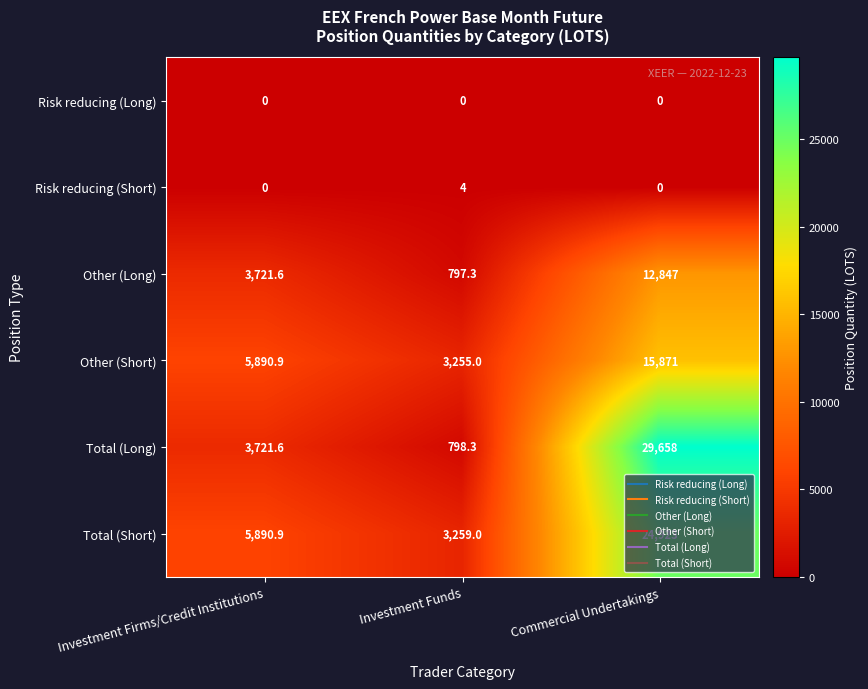

At how many categories does at least one series exceed 21651?

1